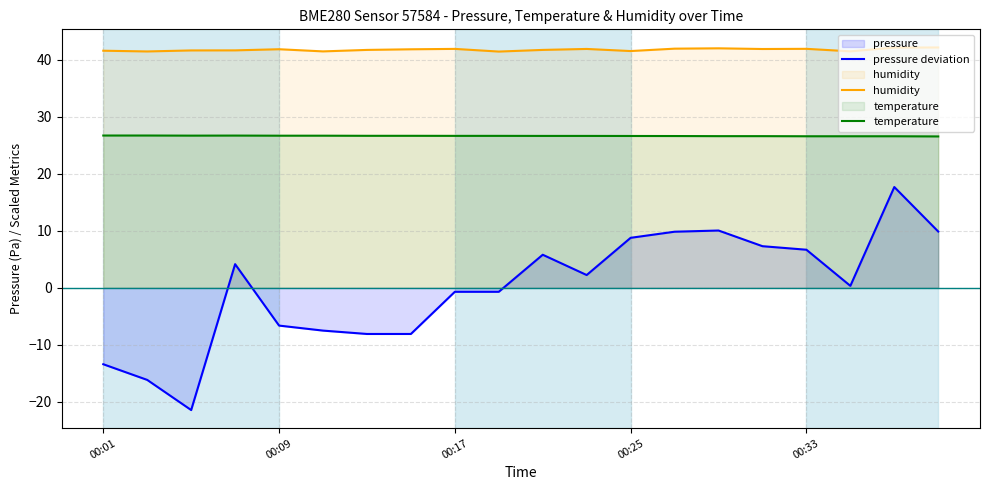

What value does the humidity series have at 00:01?

41.6